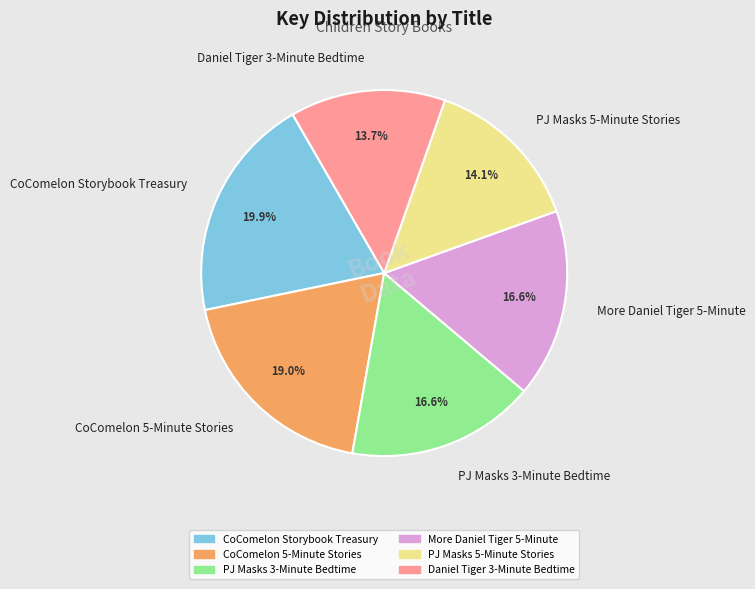

Does any single category account for the majority?

No